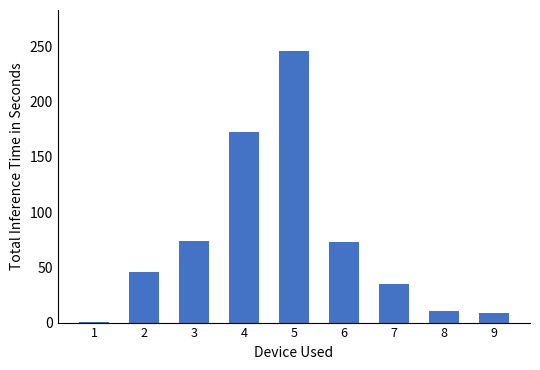

True or false: the data shows 11.0 at 7.

False